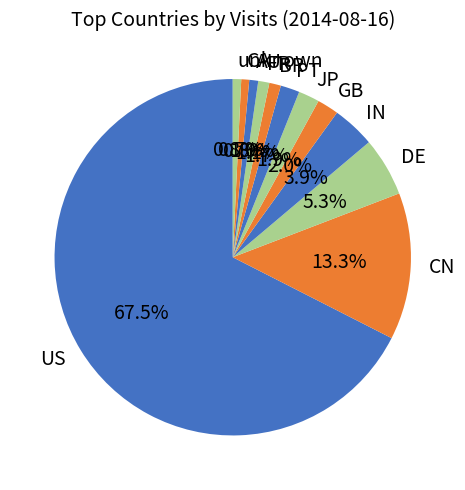

Between JP and AU, which is larger?

JP